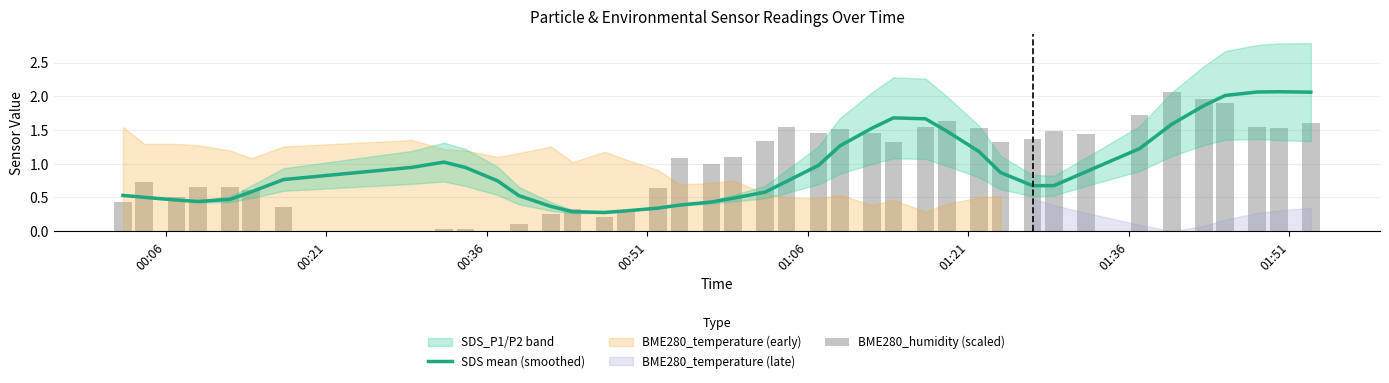

What is the average value of the BME280_humidity (scaled) series?

1.0